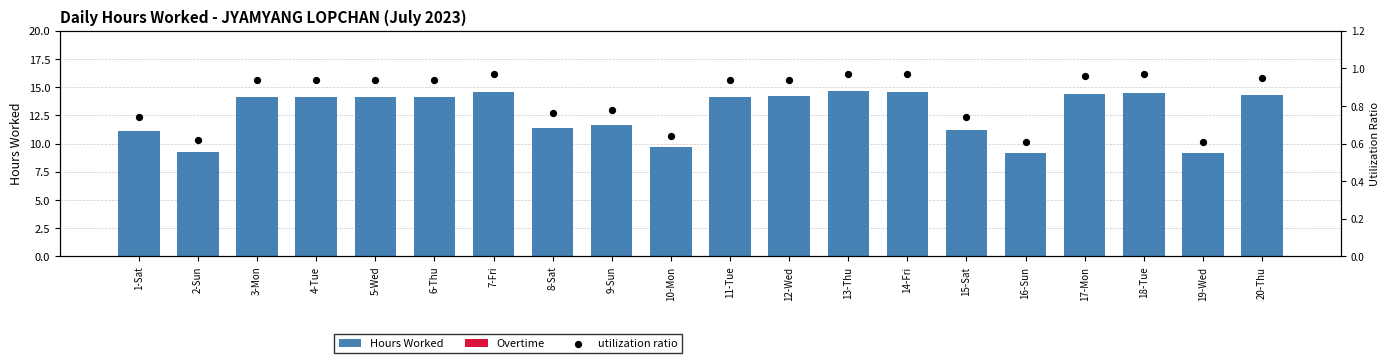

At how many categories does at least one series exceed 10?

16